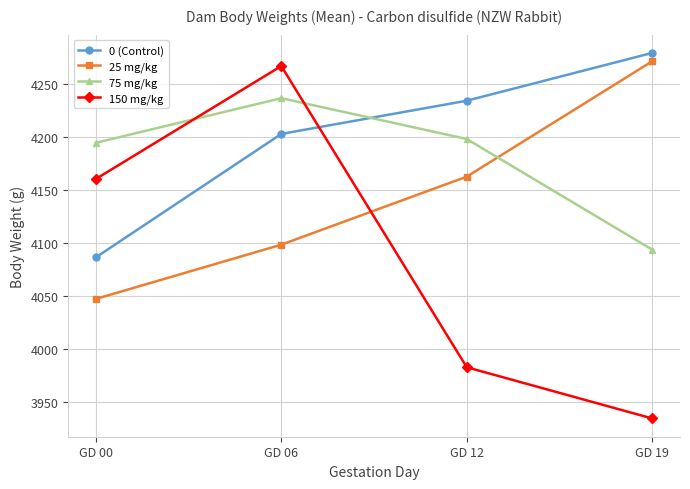

What is the difference between the second highest and second lowest values in the 75 mg/kg series?

3.6